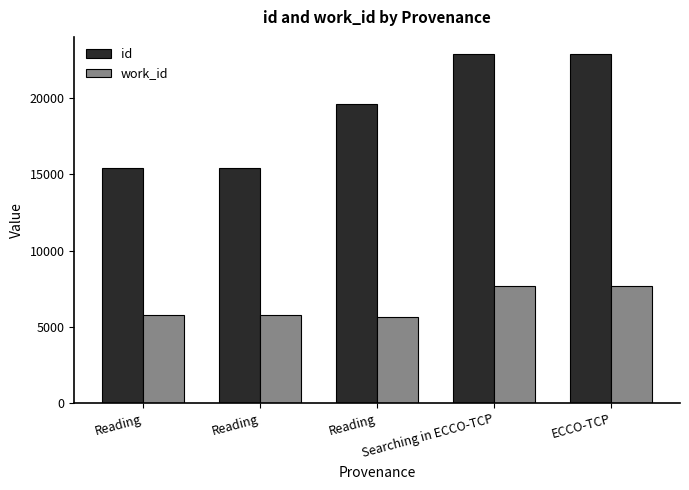

What is the total value across all series at Searching in ECCO-TCP?

30554